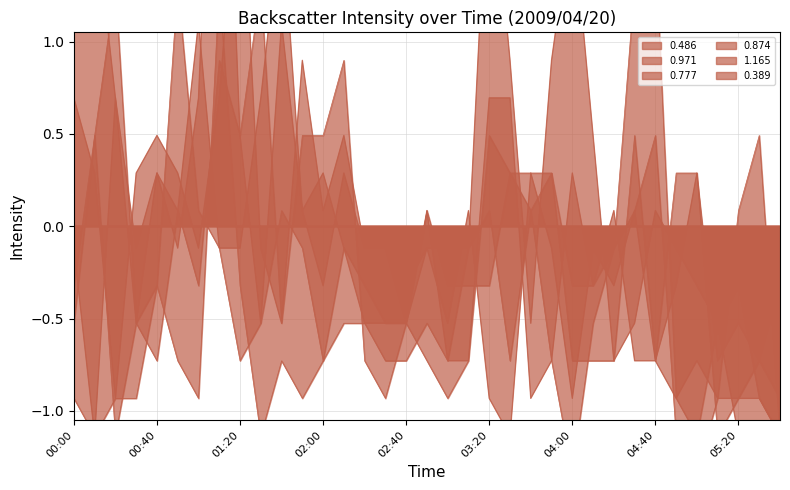

Where is 1.165 nearest to the value 0?

01:00